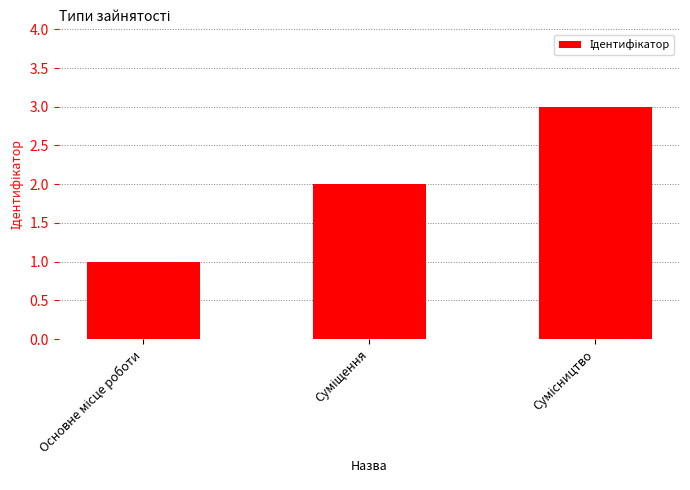

What is the maximum value shown in the chart?

3